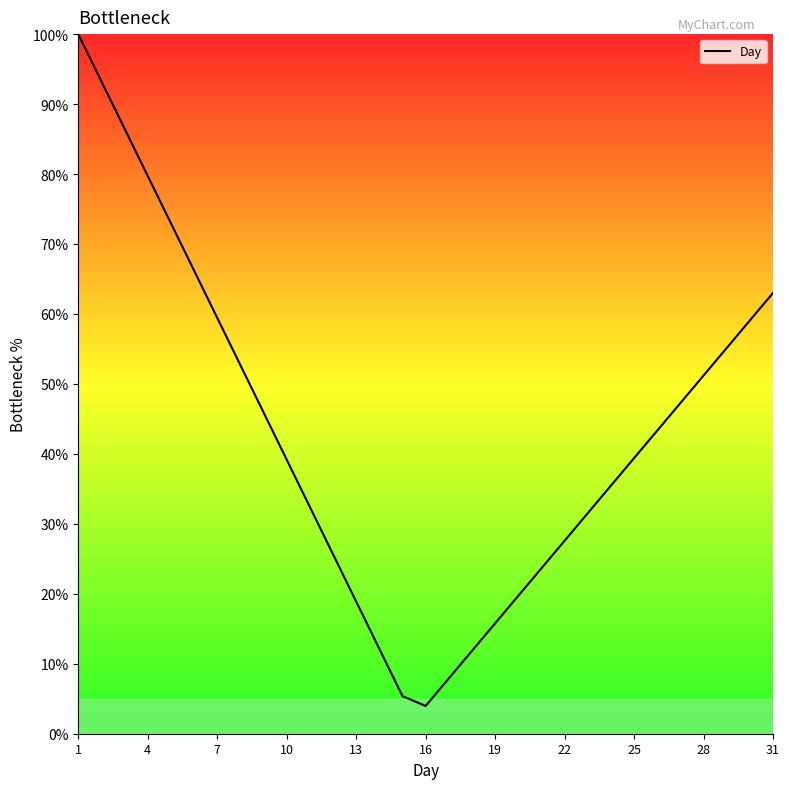

What is the minimum value shown in the chart?

4.0